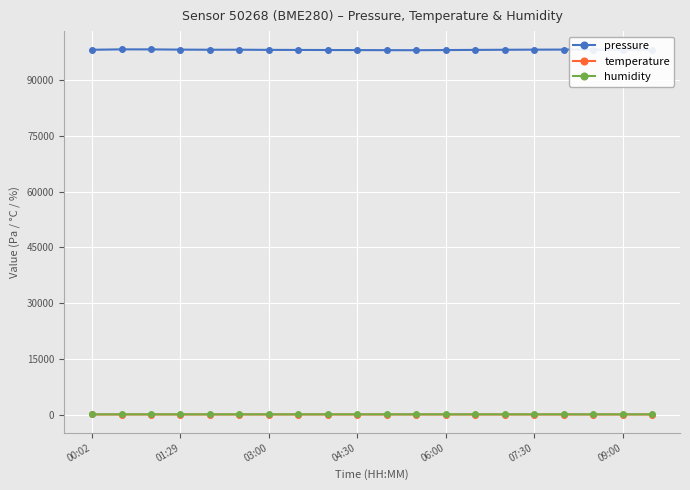

What is the value of the pressure point at the 3rd from the left?

98226.9